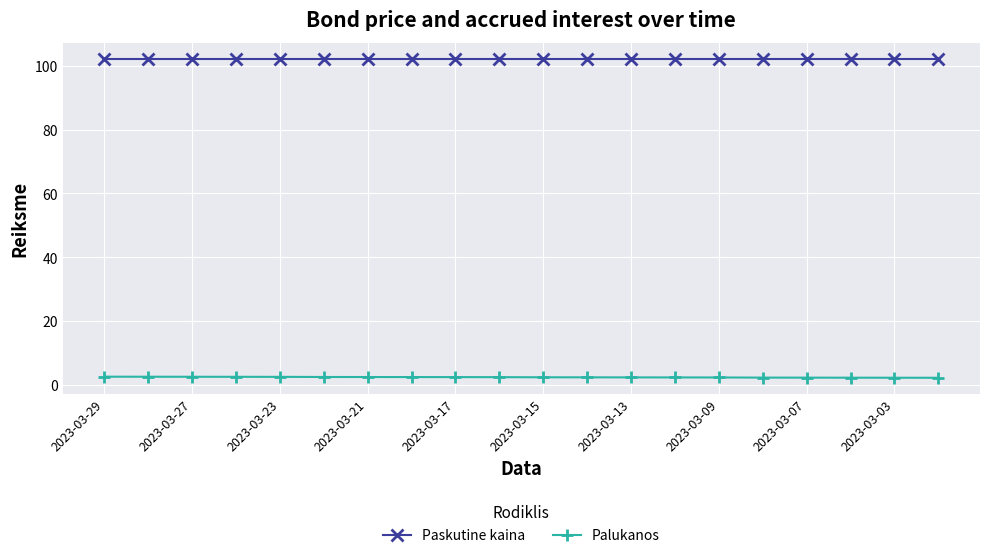

True or false: Palukanos and Paskutine kaina intersect in this chart.

False